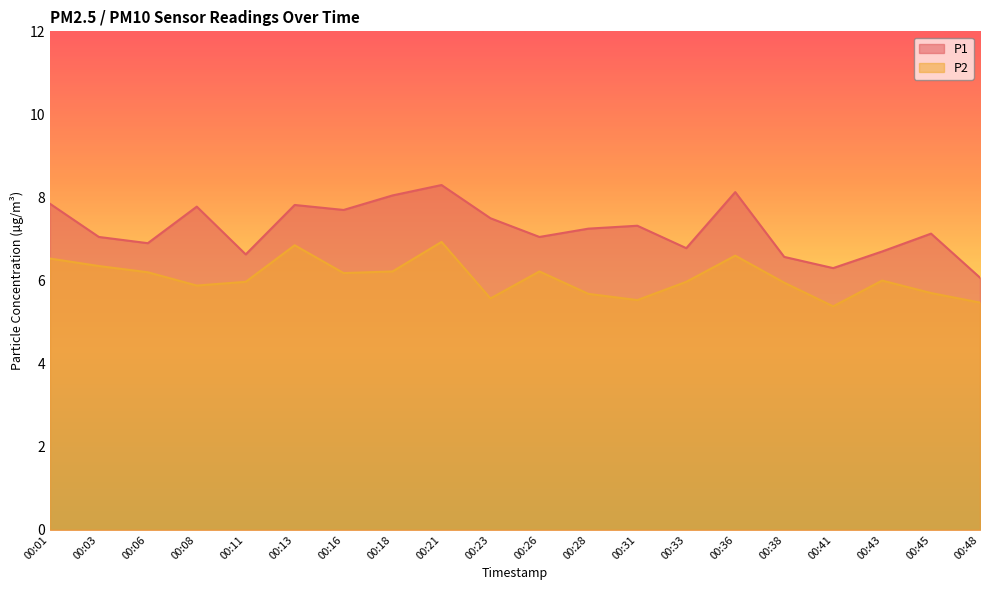

What is the value of the P1 point at the 18th from the left?

6.7